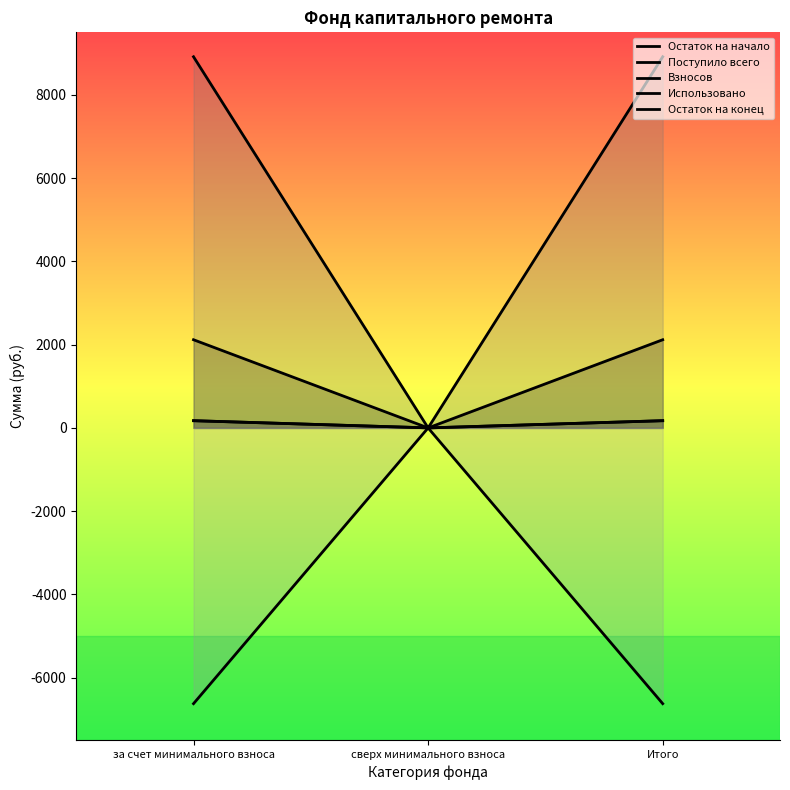

Reading left to right, transcribe all the data shown in this chart.

Остаток на начало: 2117.5	0.0	2117.5
Поступило всего: 173.6	0.0	173.6
Взносов: 173.4	0.0	173.4
Использовано: 8913.2	0.0	8913.2
Остаток на конец: -6622.0	0.0	-6622.0